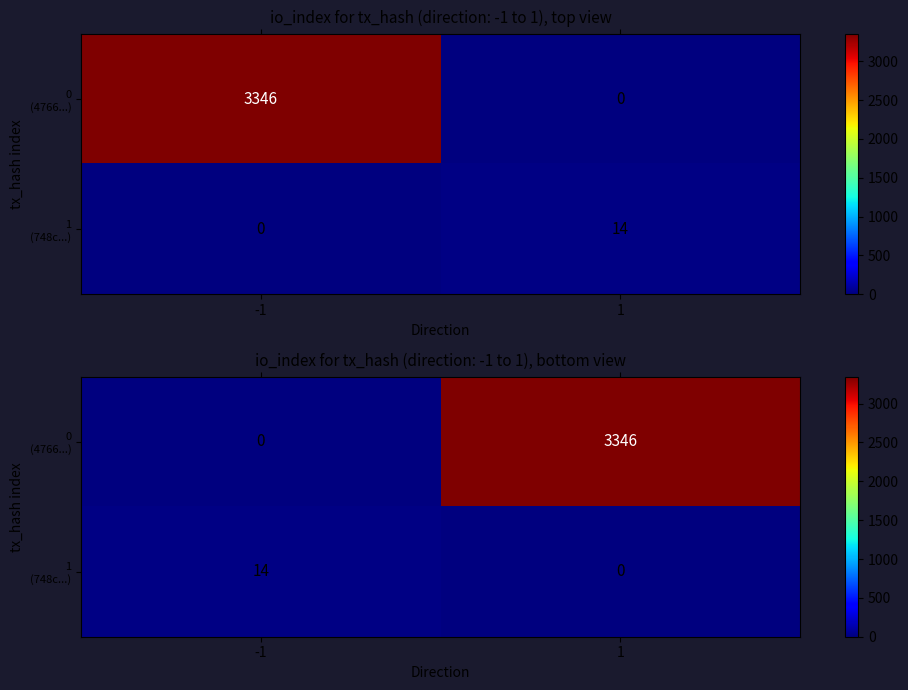

What is the highest value of the 0 (4766...) series?

3346